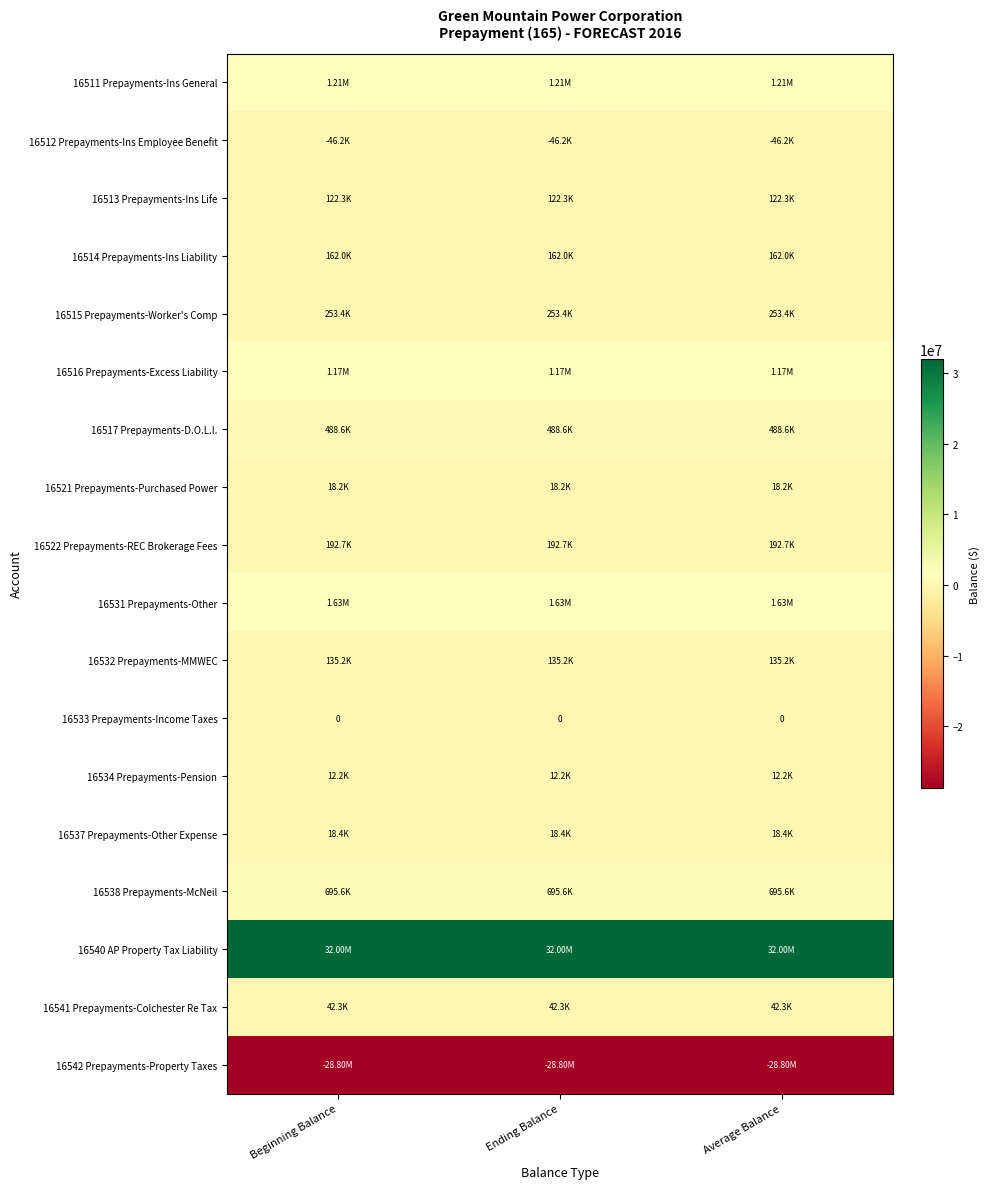

Is it true that 16512 Prepayments-Ins Employee Benefit equals -46231.0 at Beginning Balance?

True